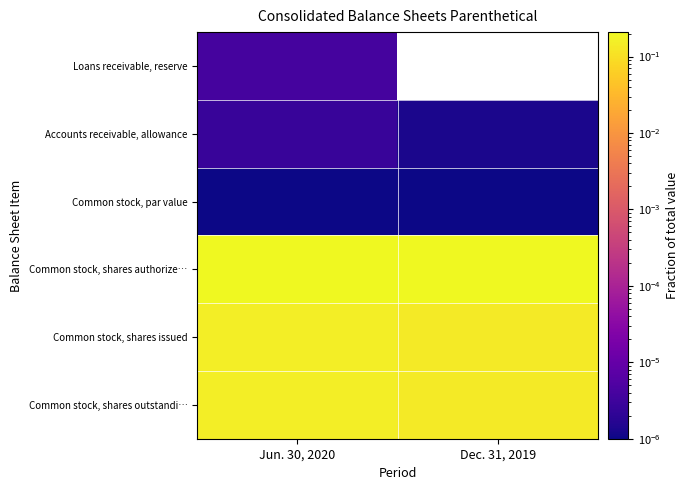

Reading left to right, transcribe all the data shown in this chart.

Loans receivable, reserve: Jun. 30, 2020=0.0	Dec. 31, 2019=0.0
Accounts receivable, allowance: Jun. 30, 2020=0.0	Dec. 31, 2019=0.0
Common stock, par value: Jun. 30, 2020=0.0	Dec. 31, 2019=0.0
Common stock, shares authorize…: Jun. 30, 2020=0.2	Dec. 31, 2019=0.2
Common stock, shares issued: Jun. 30, 2020=0.2	Dec. 31, 2019=0.1
Common stock, shares outstandi…: Jun. 30, 2020=0.2	Dec. 31, 2019=0.1